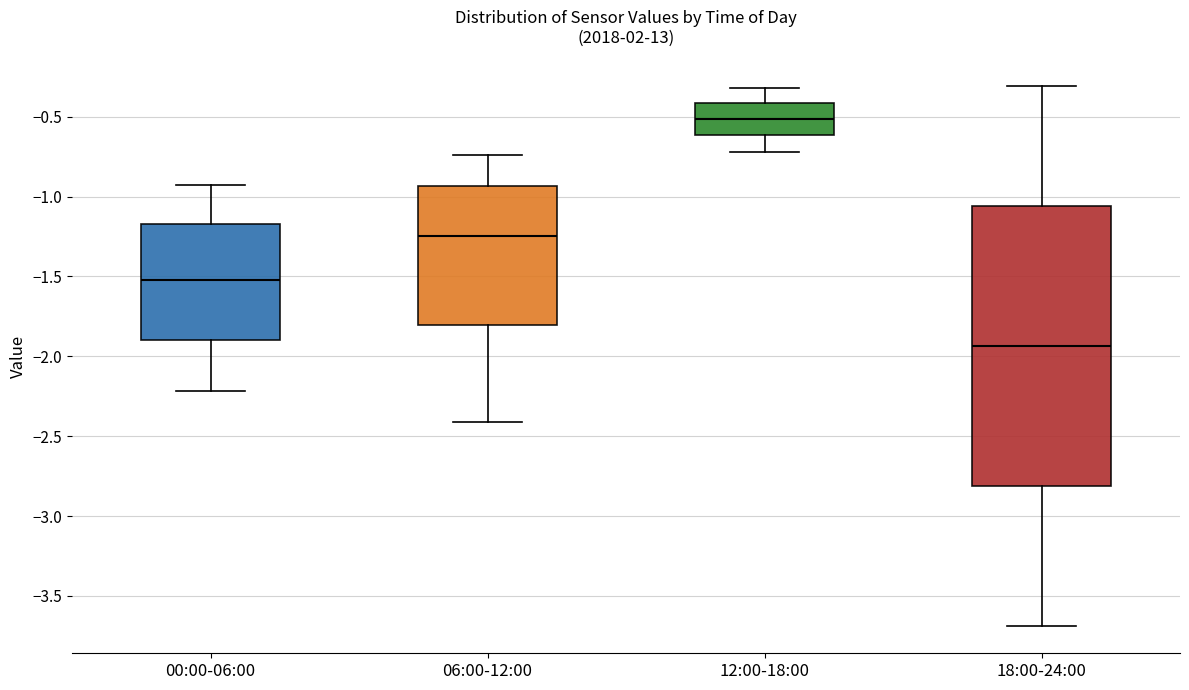

Where is the upper edge of the box for 06:00-12:00 on the y-axis? The values are not printed on the chart, so give them approximately, as read against the axis.

-0.95